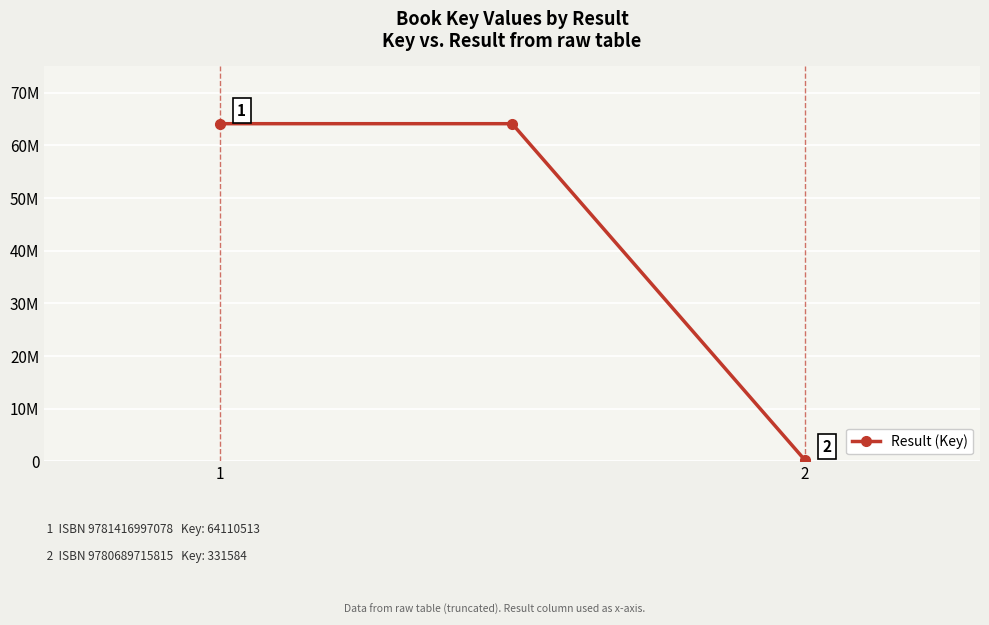

Does the chart have visible grid lines?

Yes